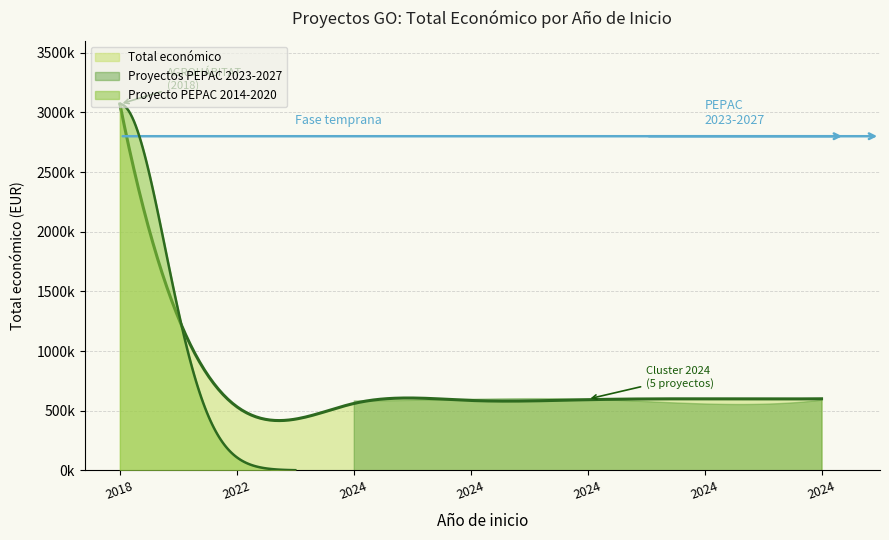

Reading right to left, transcribe all the data shown in this chart.

592475	560529	599540	599792	585914	533449	3069959